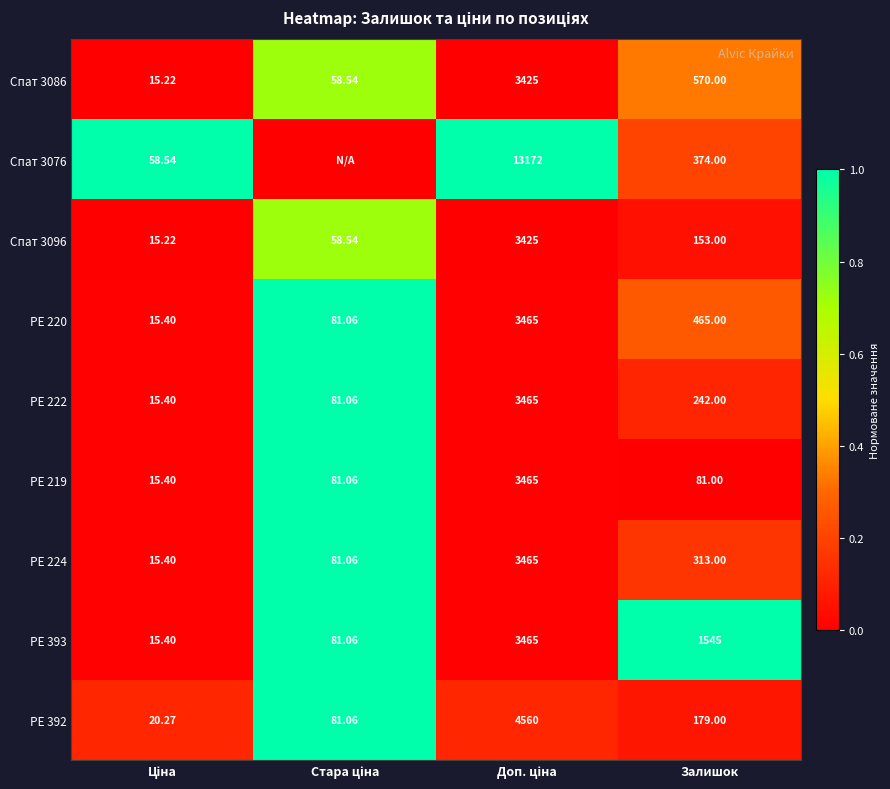

At which label is Спат 3096 closest to 1720?

Залишок